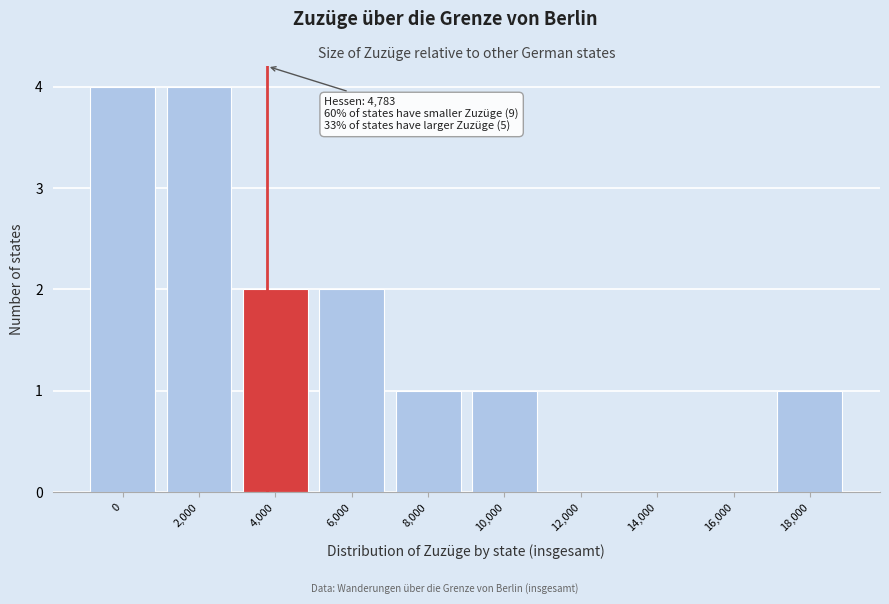

Reading left to right, transcribe all the data shown in this chart.

0=4	2,000=4	4,000=2	6,000=2	8,000=1	10,000=1	12,000=0	14,000=0	16,000=0	18,000=1